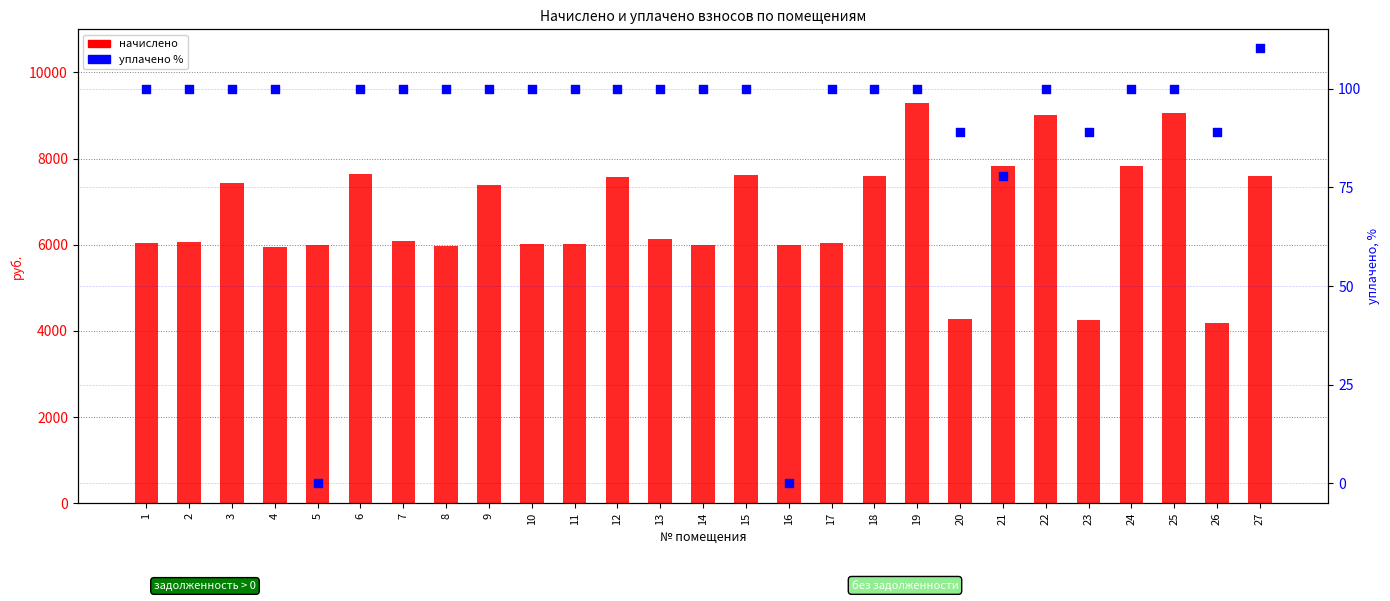

Which series reaches the minimum Y coordinate?

уплачено %